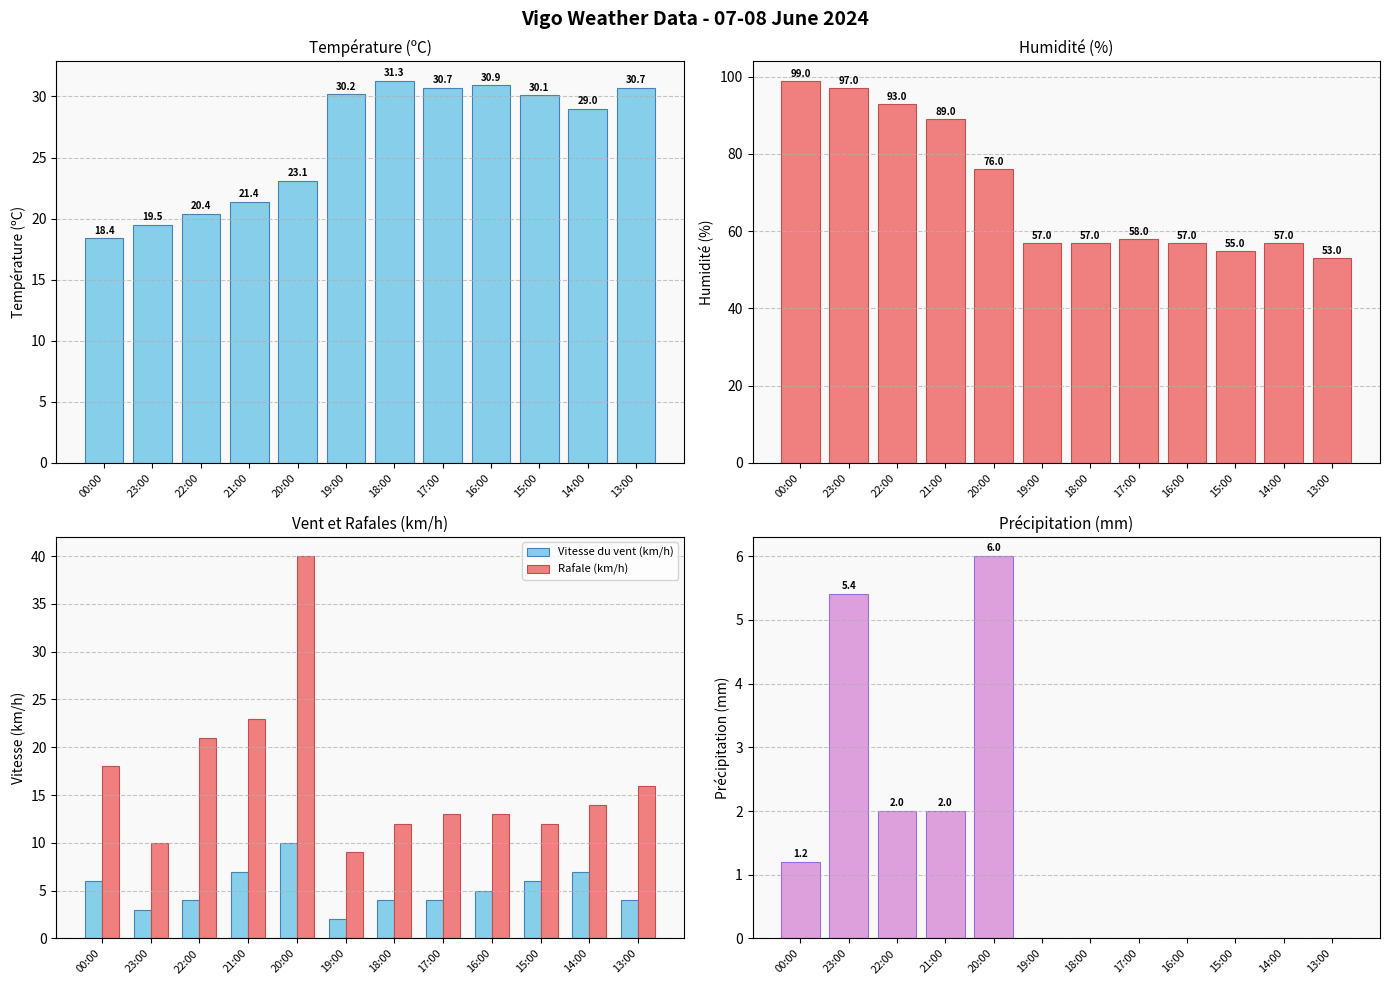

What is the difference between the maximum and second lowest values in the Température (ºC) series?

11.8